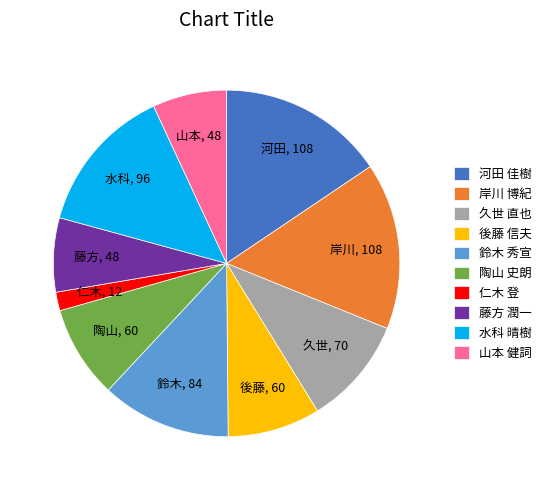

Is it true that 藤方 潤一 is 7% of the pie?

True